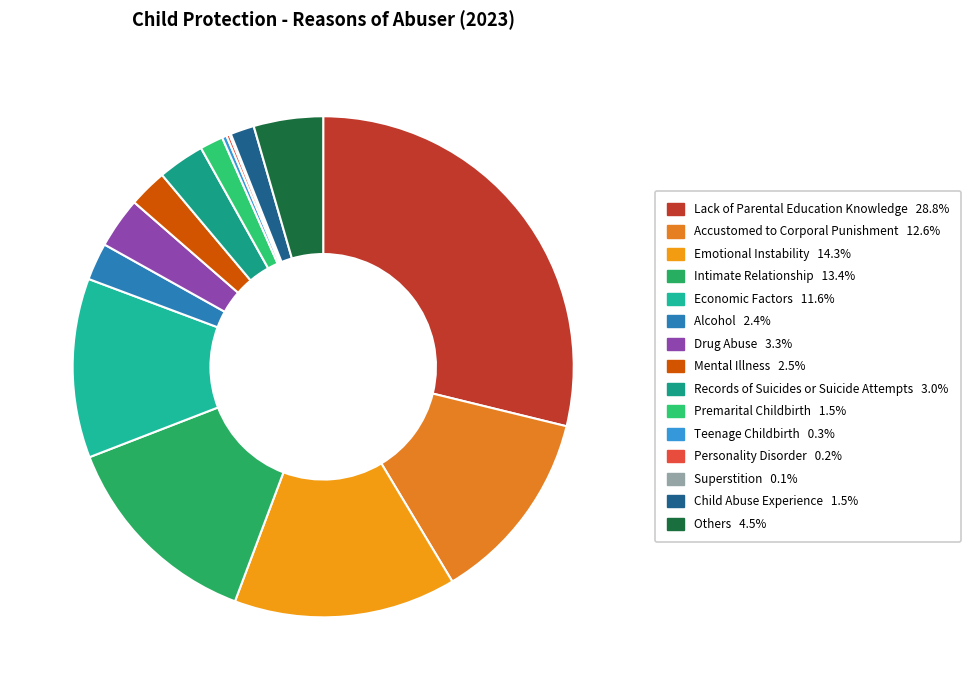

Which slice is the smallest?

Superstition